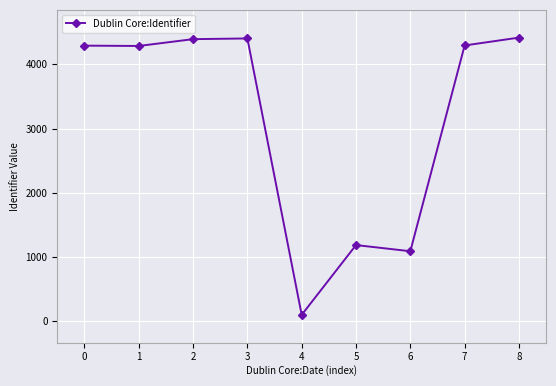

How many values are below 4290?

4